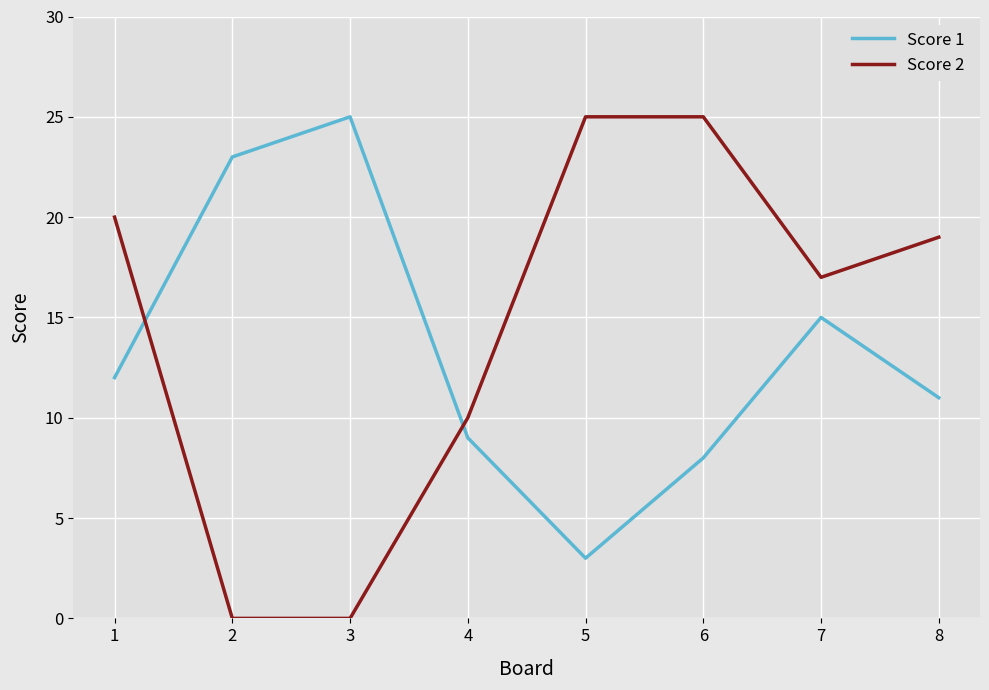

At which category is the sum across all series the highest?

6